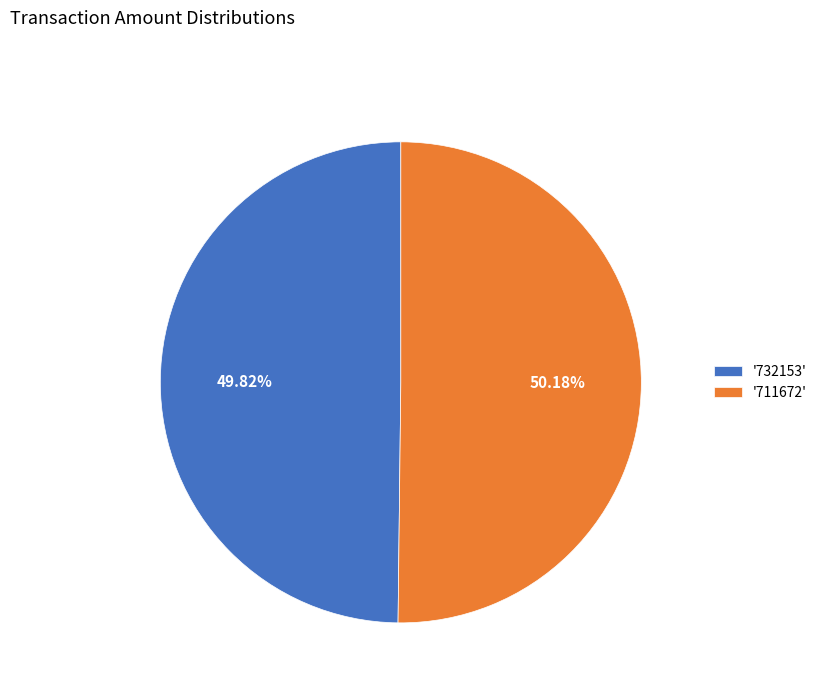

What is the ratio of the value at '732153' to the value at '711672'?

1.0